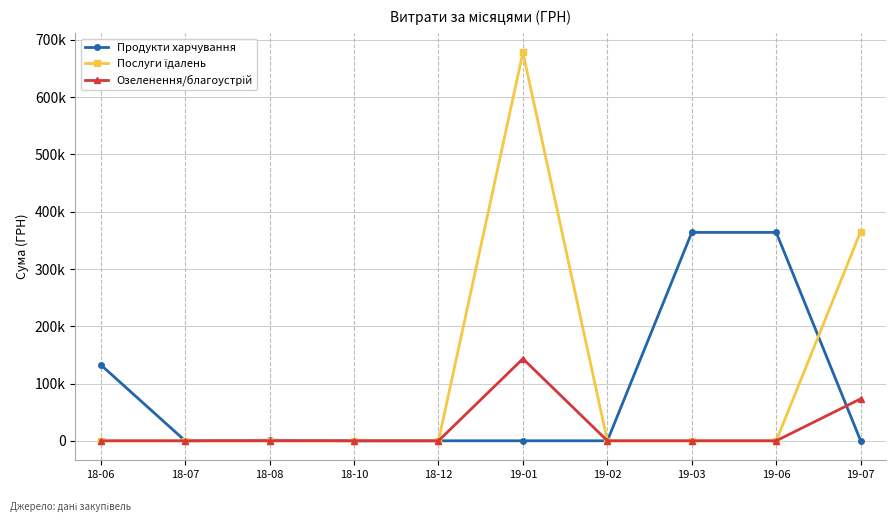

Is this an area chart (filled region under the line)?

No